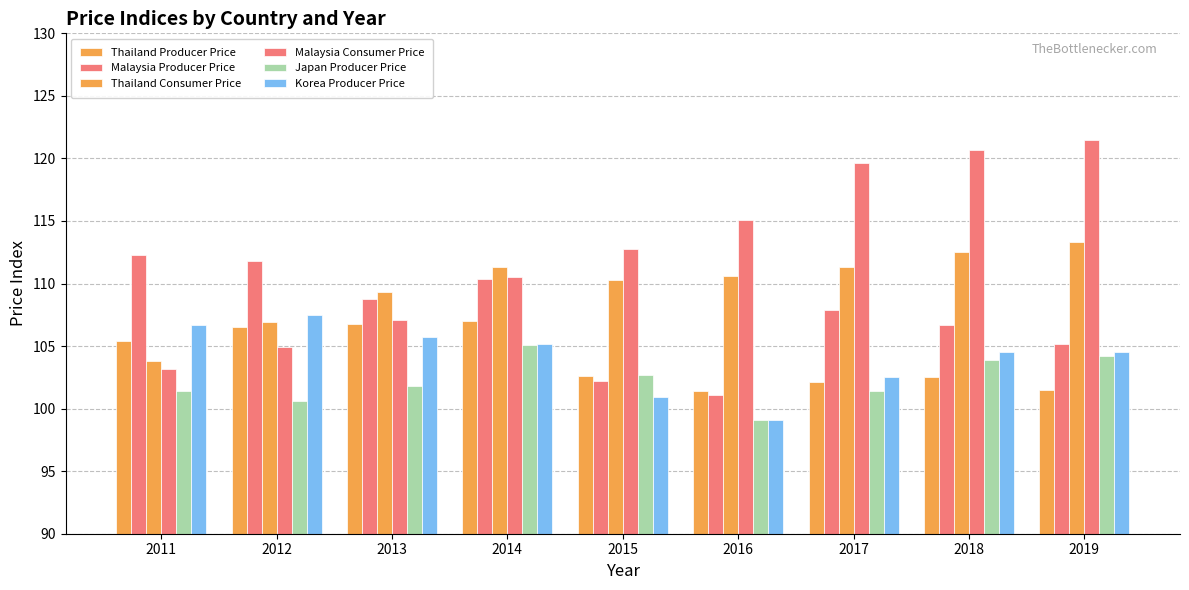

What is the sum of all Thailand Producer Price values?

935.8